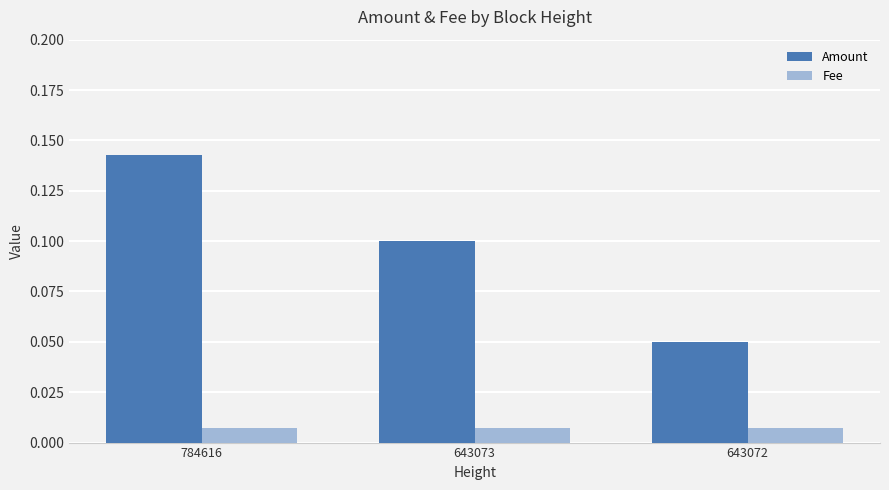

The value of Amount at 643072 is 0.0. True or false?

False